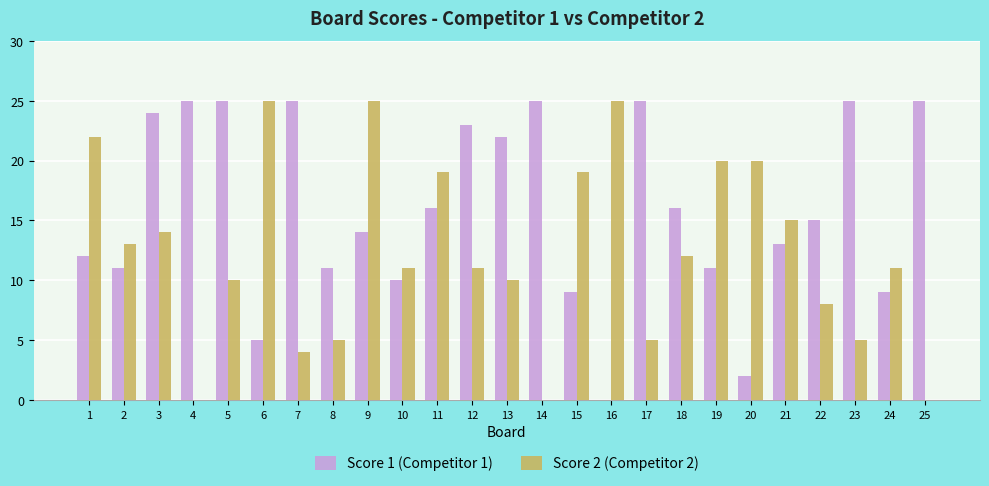

Is the value of Score 2 (Competitor 2) at 22 greater than the value of Score 1 (Competitor 1) at 18?

No